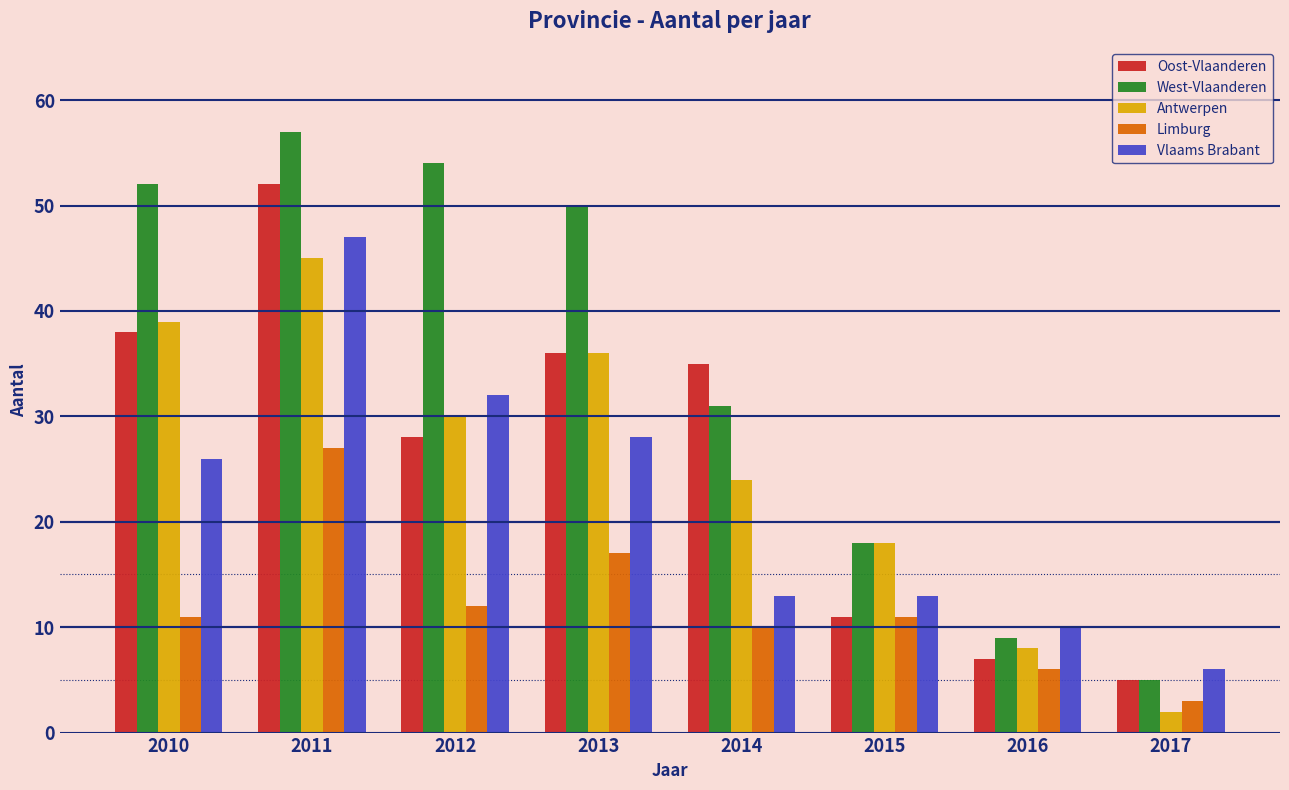

Are the bars grouped side by side (vs. stacked)?

Yes